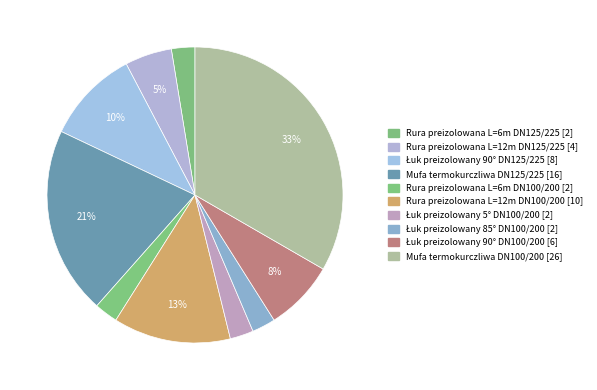

Which slice is the smallest?

Rura preizolowana L=6m DN125/225